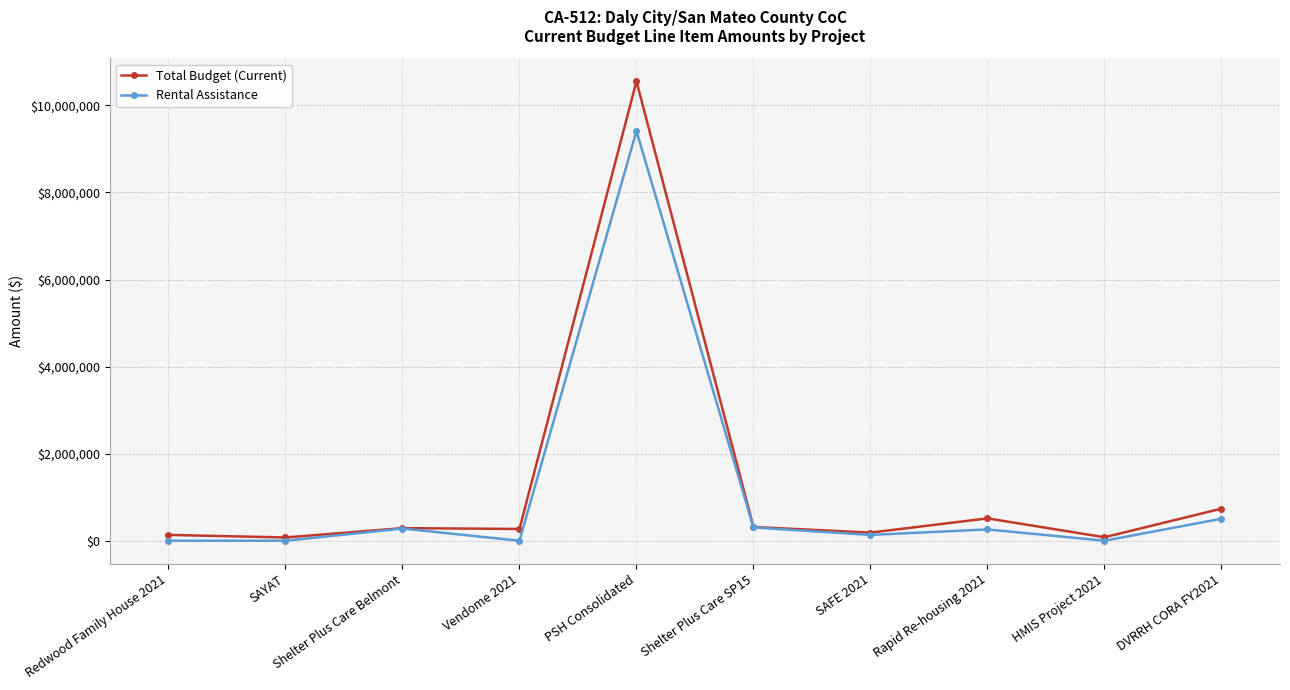

At which category is the sum across all series the highest?

PSH Consolidated